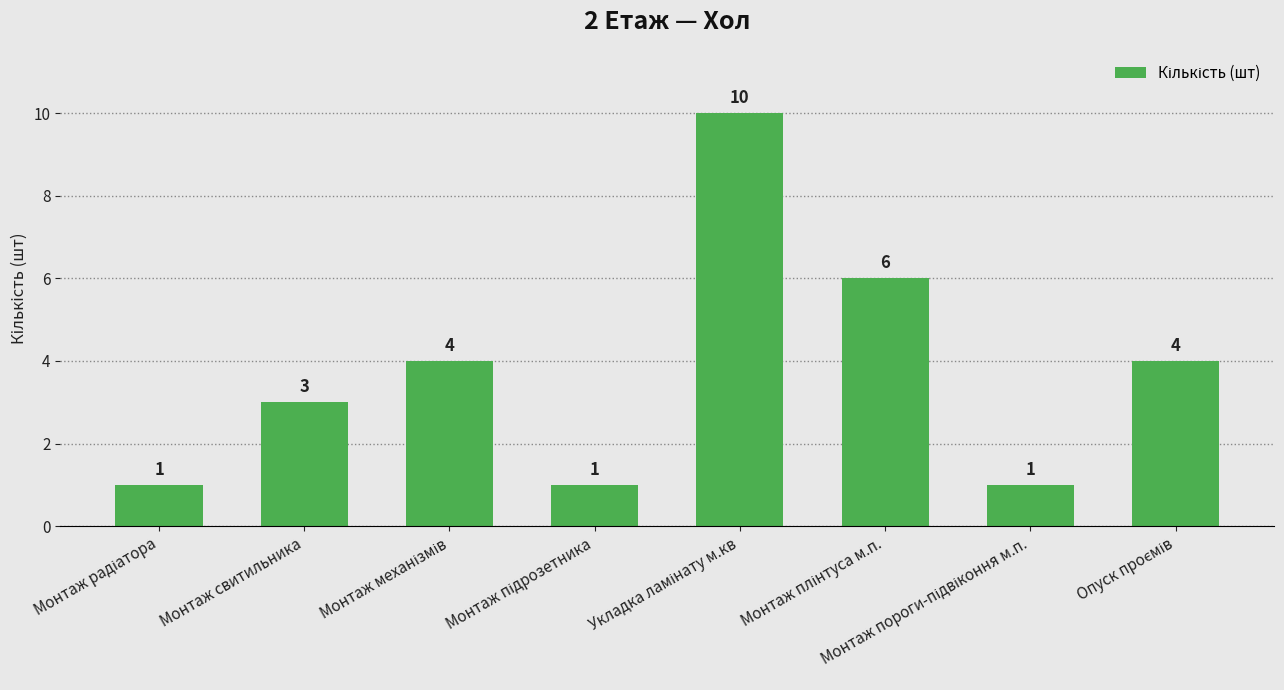

How many categories are shown in the chart?

8